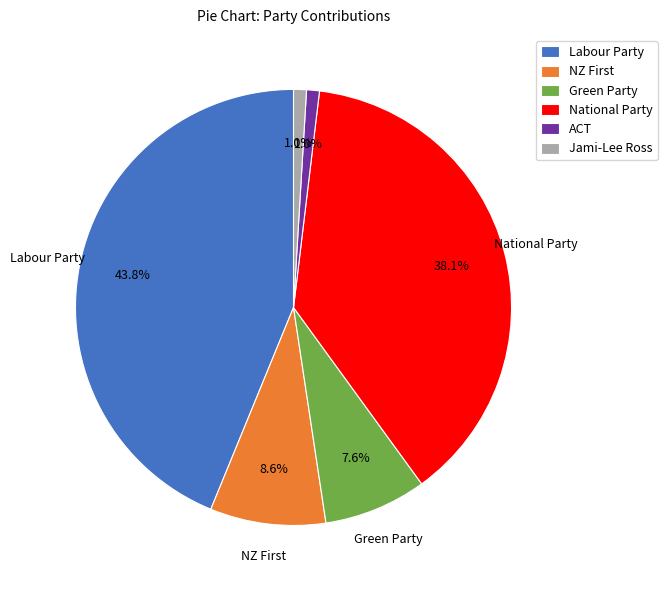

Is it true that Jami-Lee Ross is 1% of the pie?

True